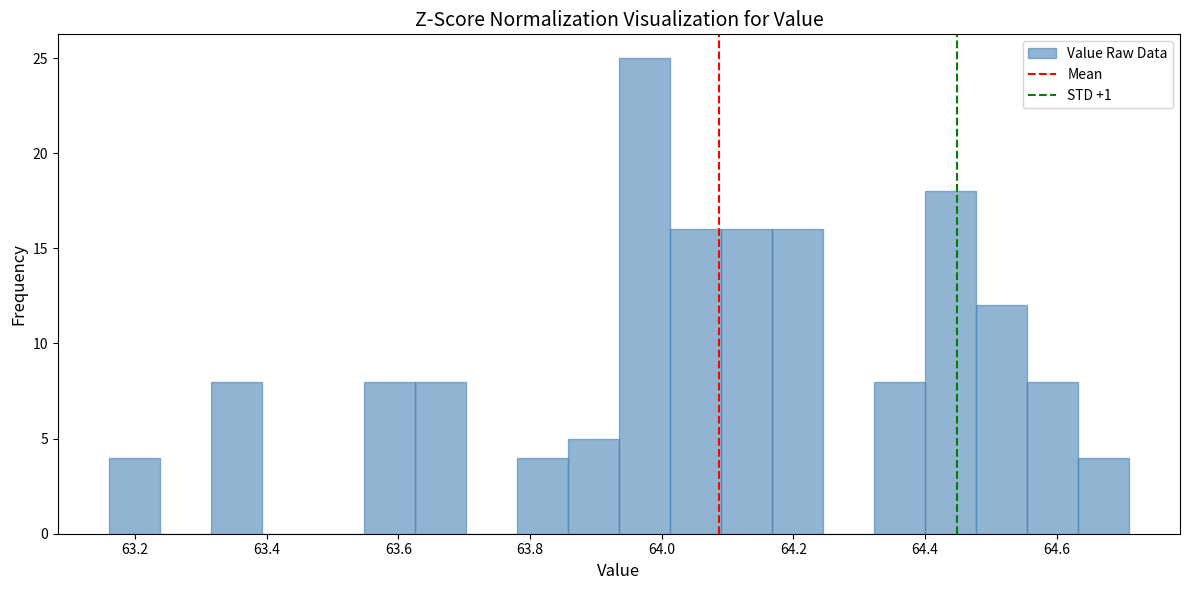

Around what value on the x-axis is the tallest bar? Give the approximate position of its centre, as read against the axis.

63.98